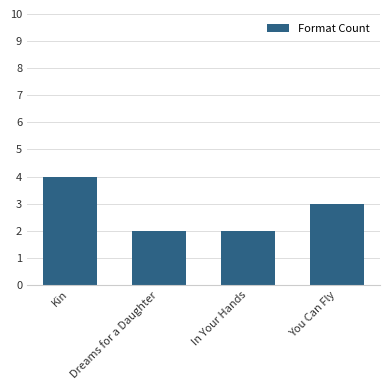

What is the label of the 1st bar from the right?

You Can Fly